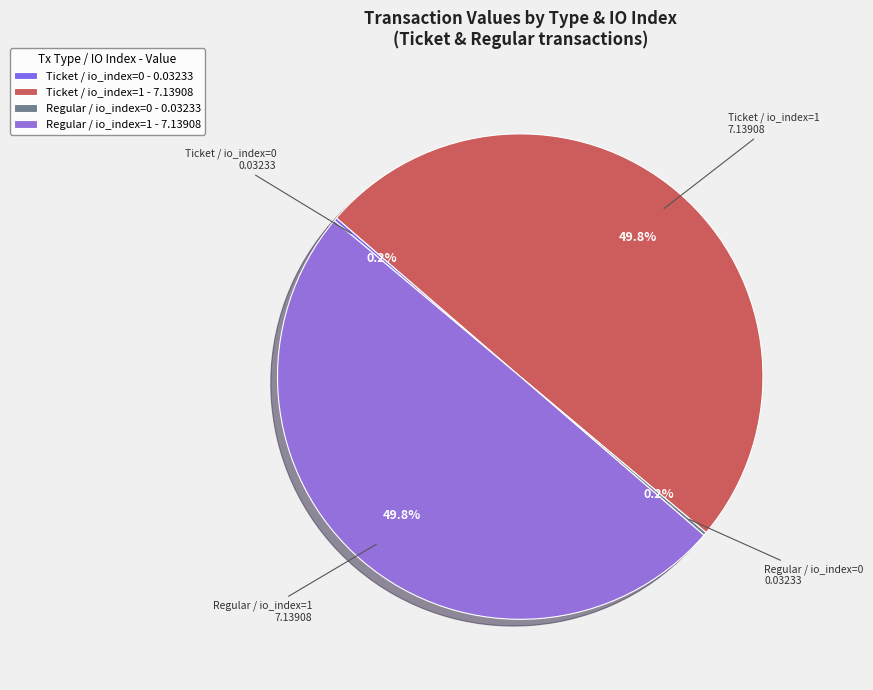

What is the largest slice in the pie chart?

Ticket / io_index=1